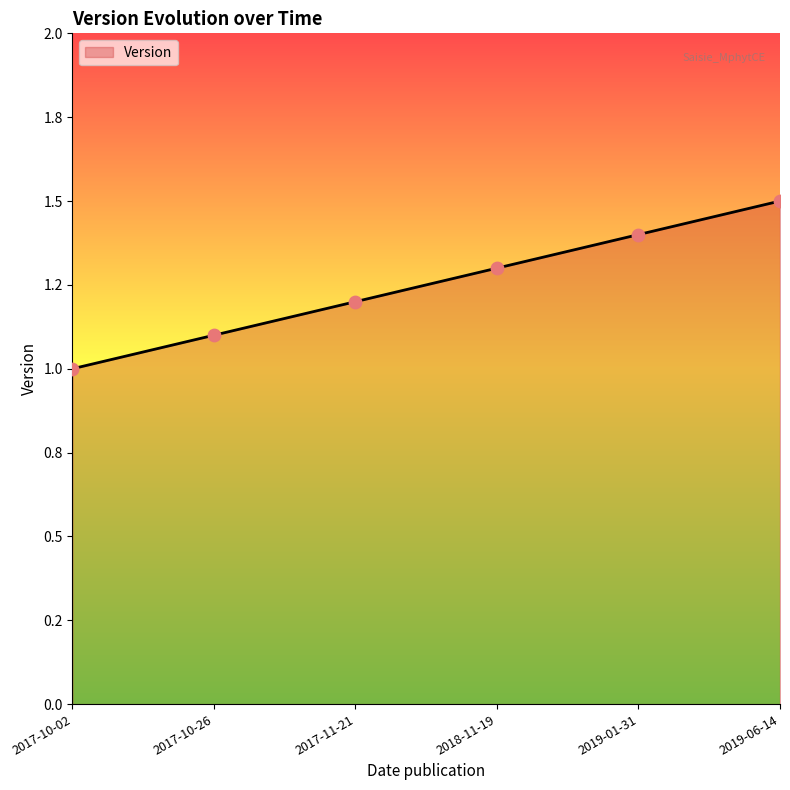

What is the ratio of the value at 2017-11-21 to the value at 2019-06-14?

0.8